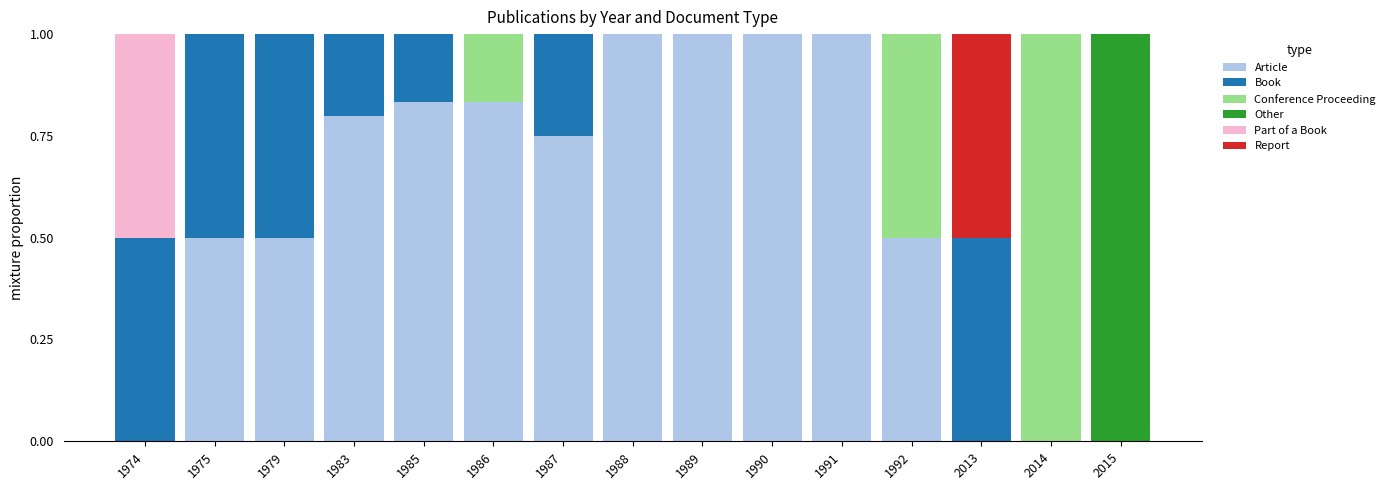

What is the maximum value for Article?

1.0